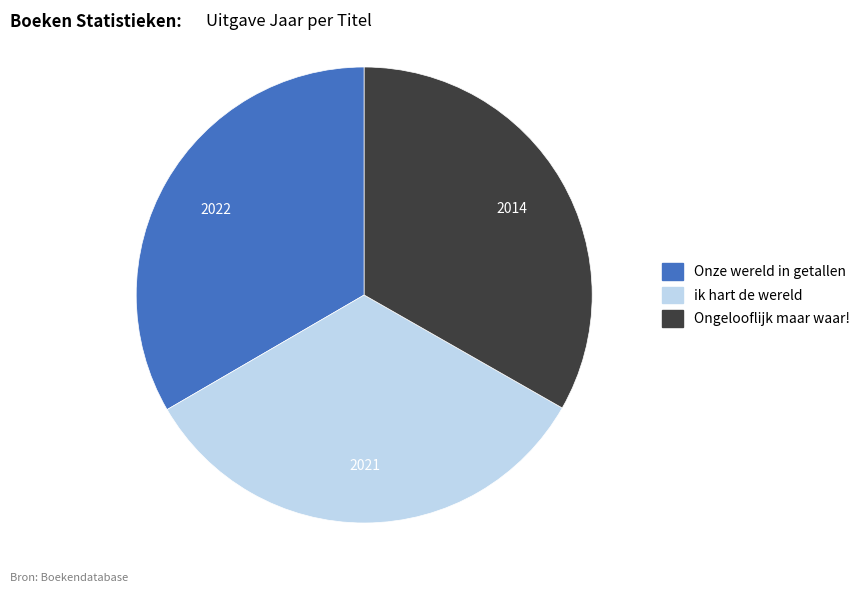

The ik hart de wereld slice represents 33% of the pie. True or false?

True